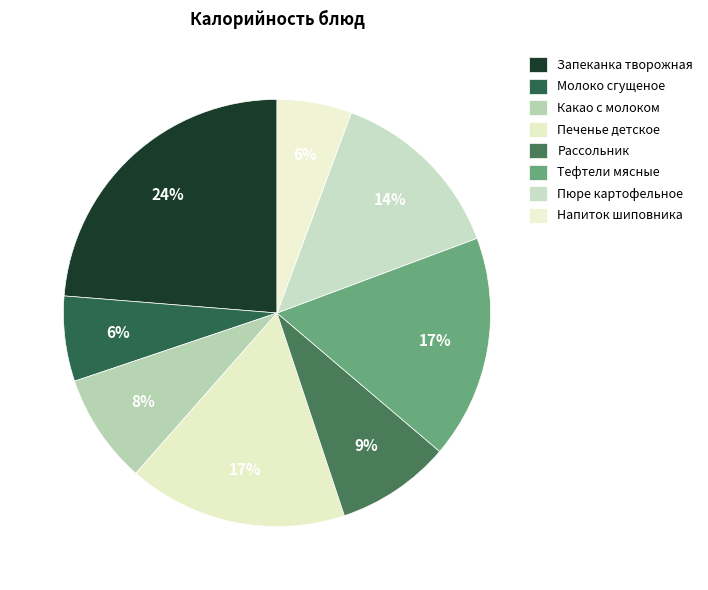

To the nearest percent, what percentage of the pie is Тефтели мясные?

17%